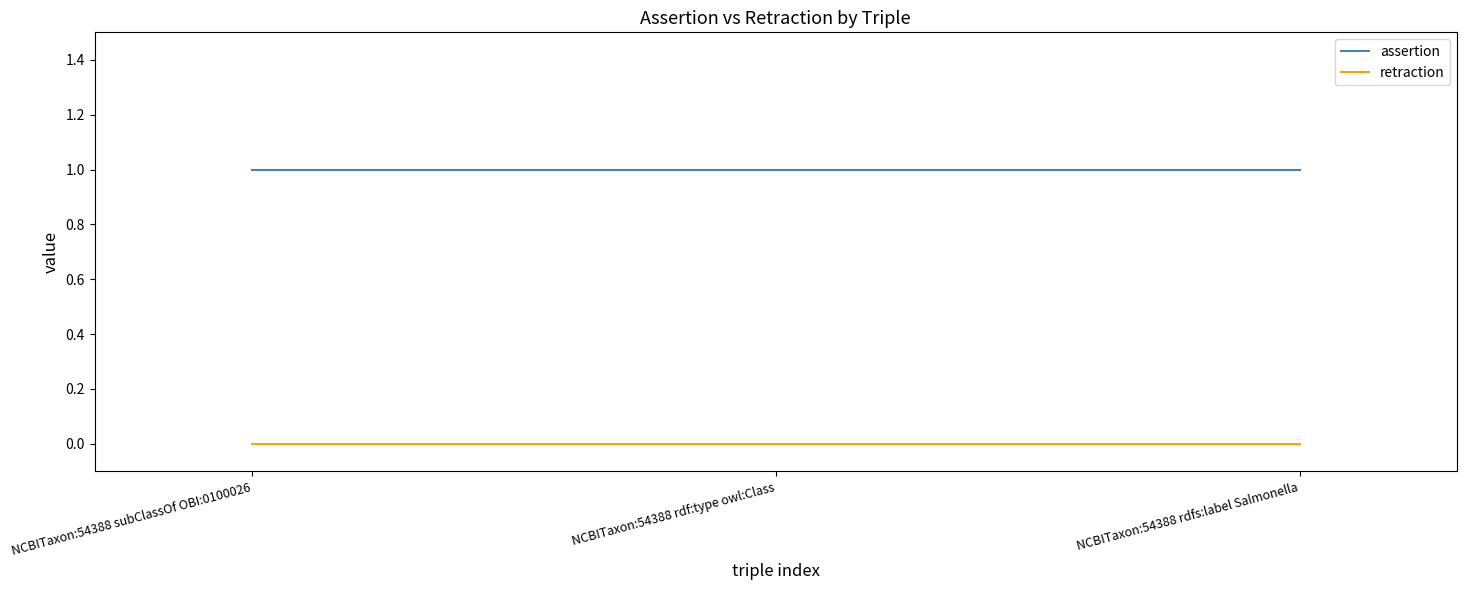

Which series has the largest total across all categories?

assertion